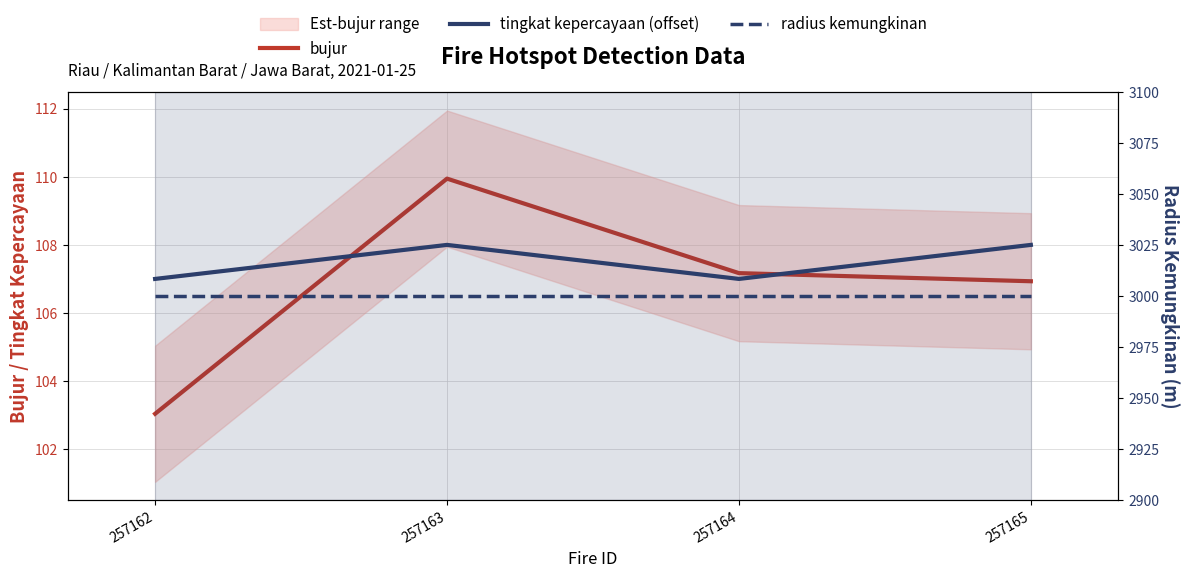

Where is the first local maximum for tingkat kepercayaan (offset)?

257163